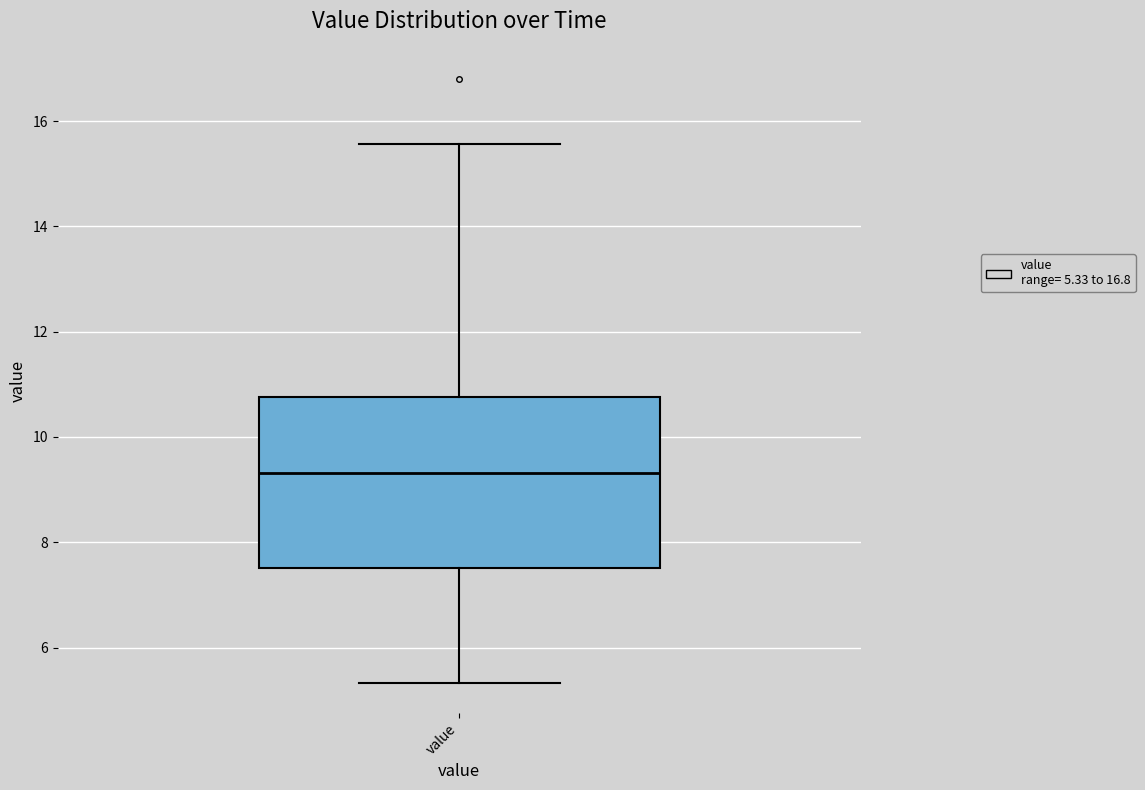

Transcribe this box plot: give where the median line is, the range the box spans, and where the two whiskers end, as read against the y-axis. The values are not printed on the chart, so give them approximately, as read against the axis.

median 9.4, box 7.6 to 10.8, whiskers 5.4 to 15.6